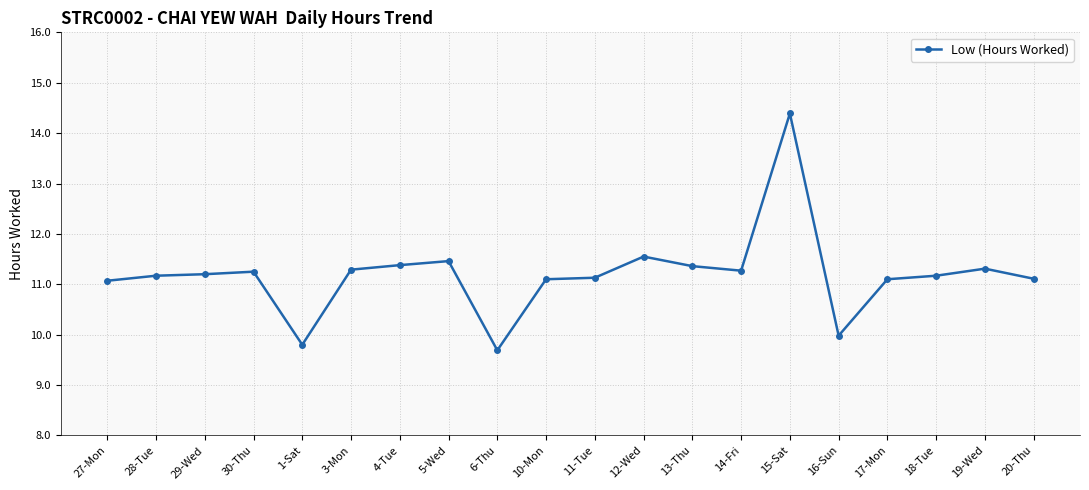

Which has a higher value, 11-Tue or 12-Wed?

12-Wed